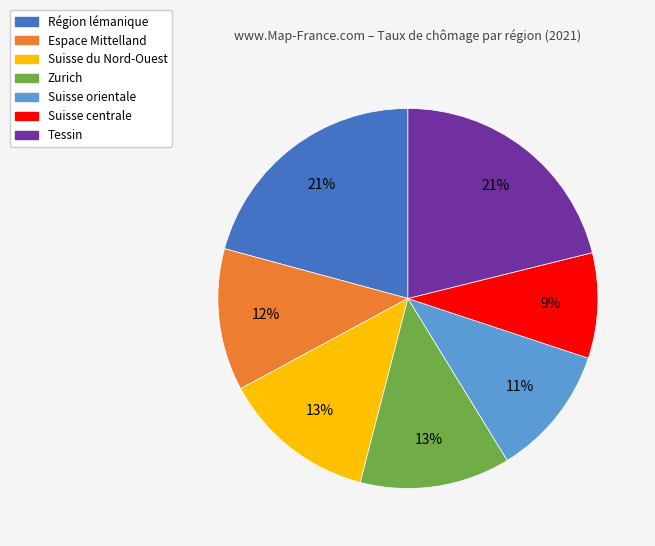

Which slice is the smallest?

Suisse centrale